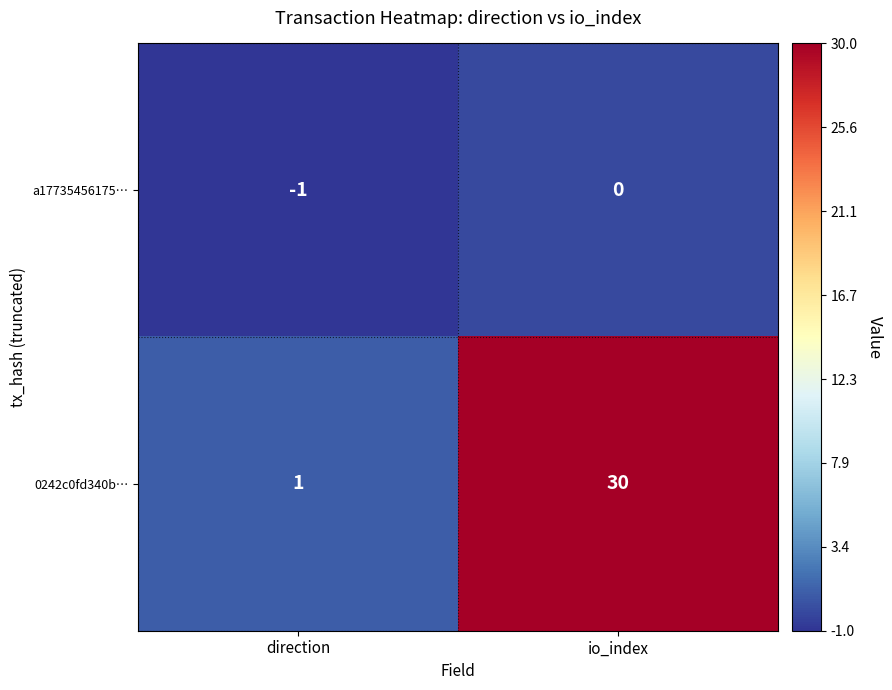

List the series in order of their overall mean, highest first.

0242c0fd340b…, a17735456175…